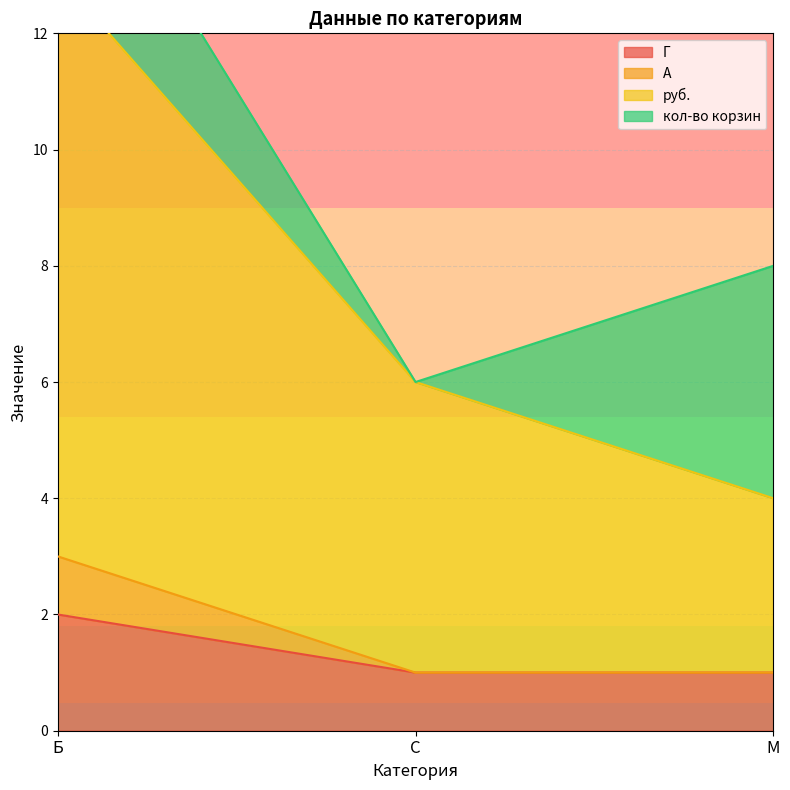

How many categories are shown in the chart?

3